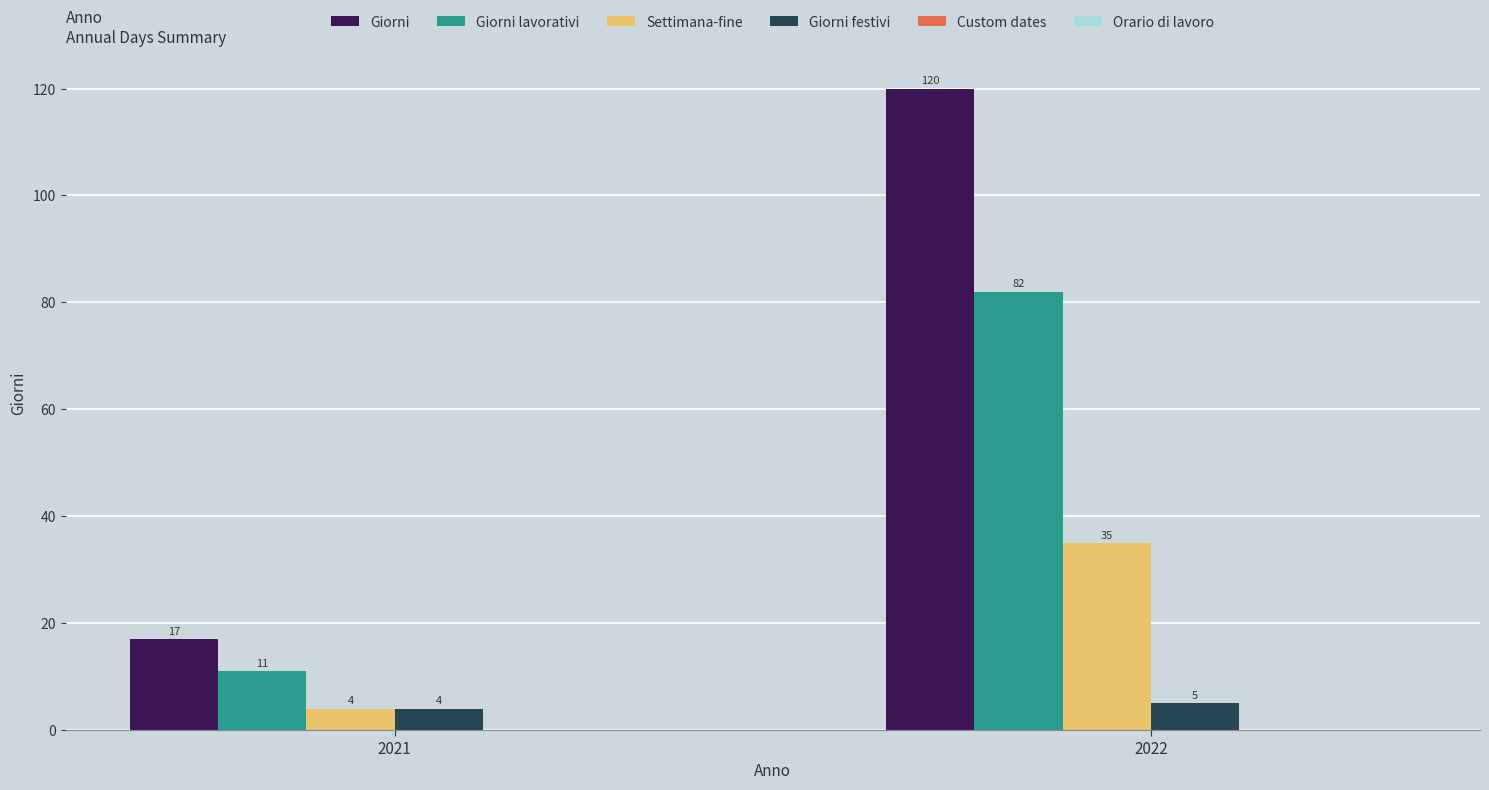

Count the Settimana-fine values in the range 4 to 35.

2